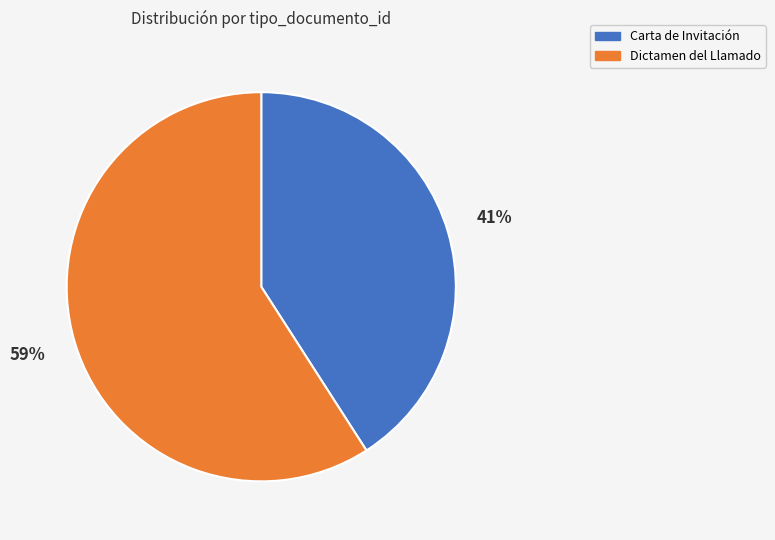

What is the smallest slice in the pie chart?

Carta de Invitación